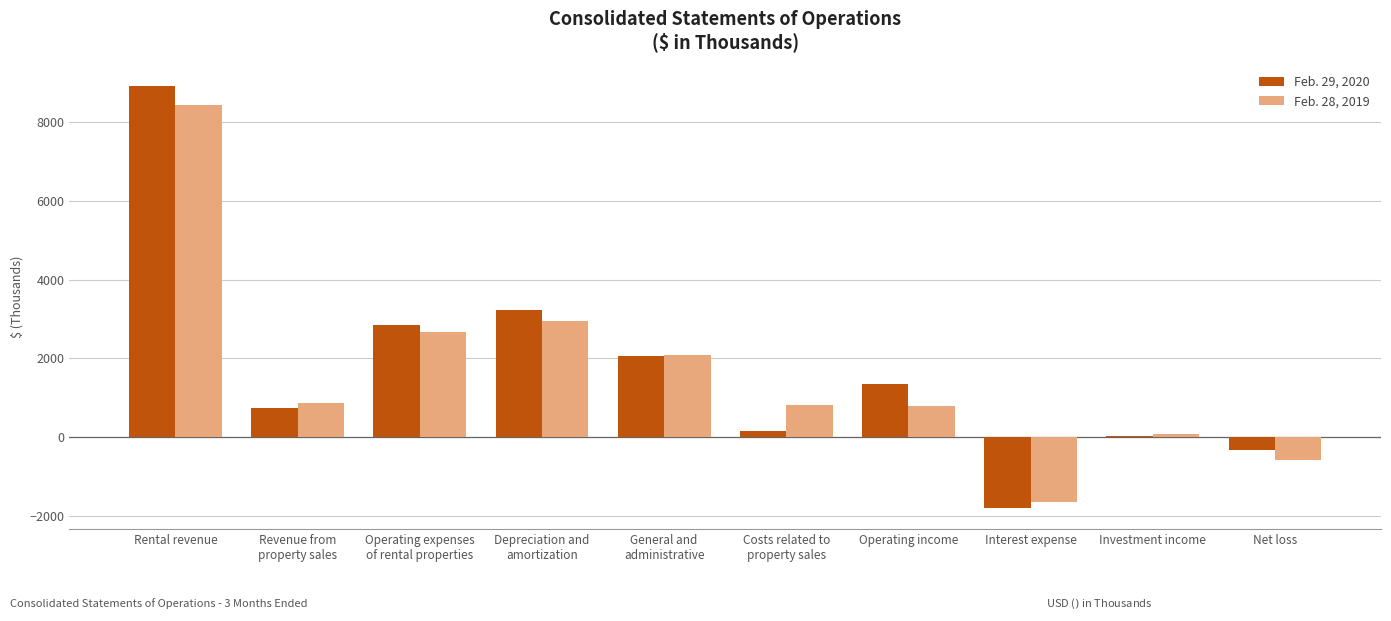

How many values in Feb. 28, 2019 are above zero?

8